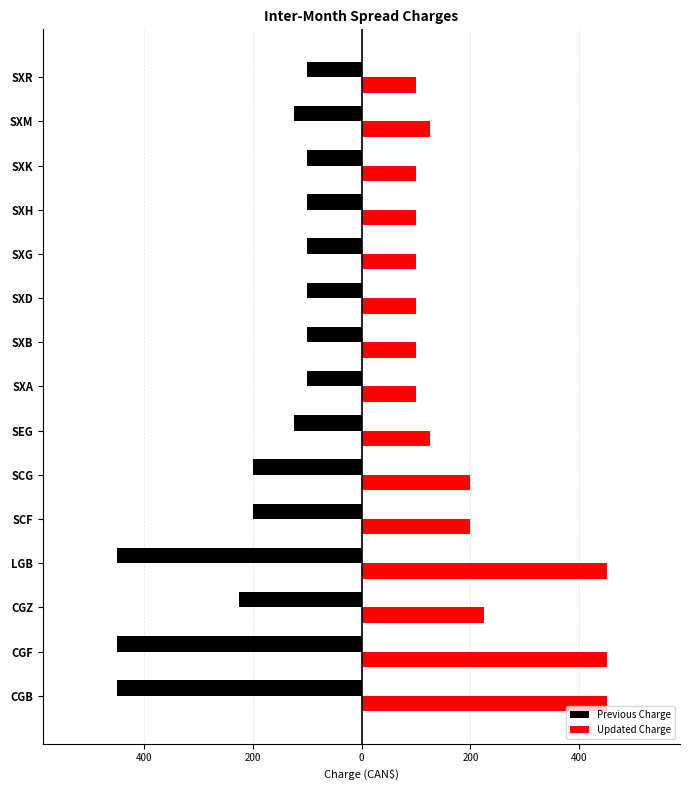

Which series has the largest range (max minus min)?

Previous Charge